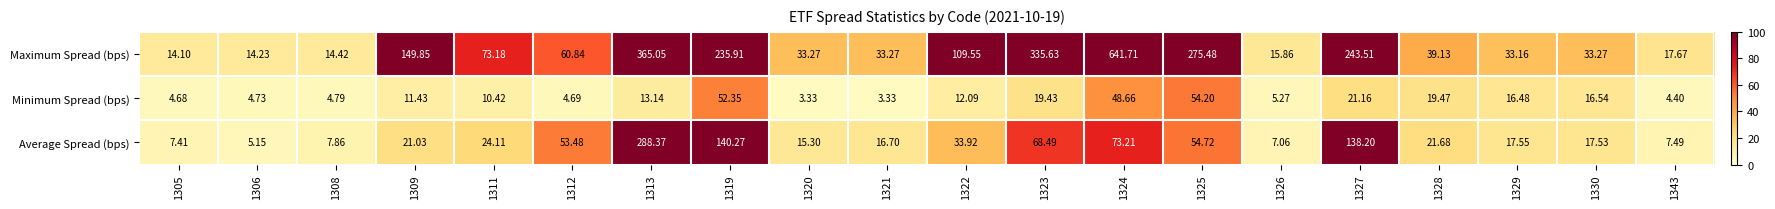

Rank the series by their maximum value, from lowest to highest.

Minimum Spread (bps), Average Spread (bps), Maximum Spread (bps)